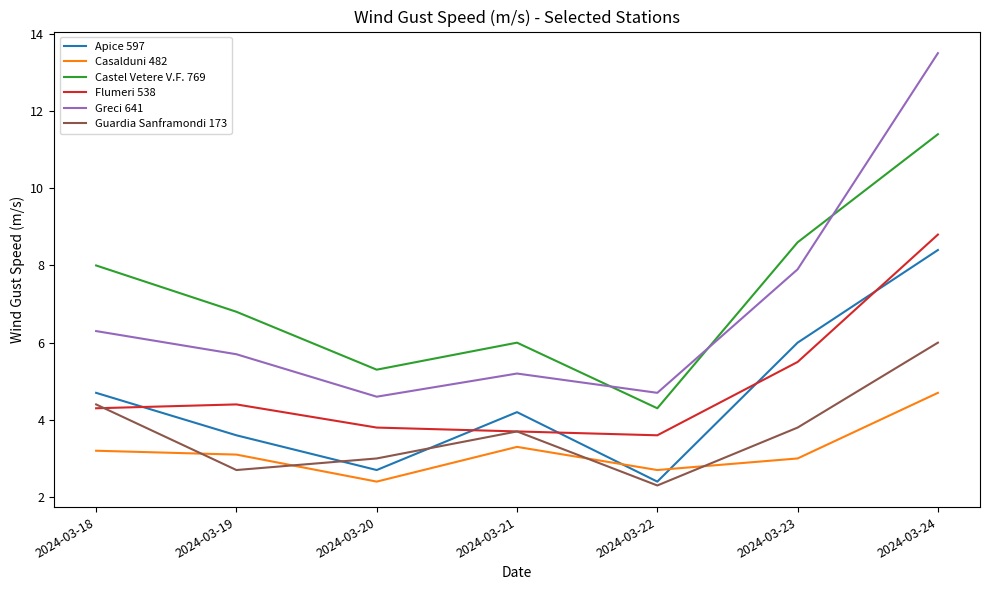

Rank the categories by Castel Vetere V.F. 769 value from lowest to highest.

2024-03-22, 2024-03-20, 2024-03-21, 2024-03-19, 2024-03-18, 2024-03-23, 2024-03-24